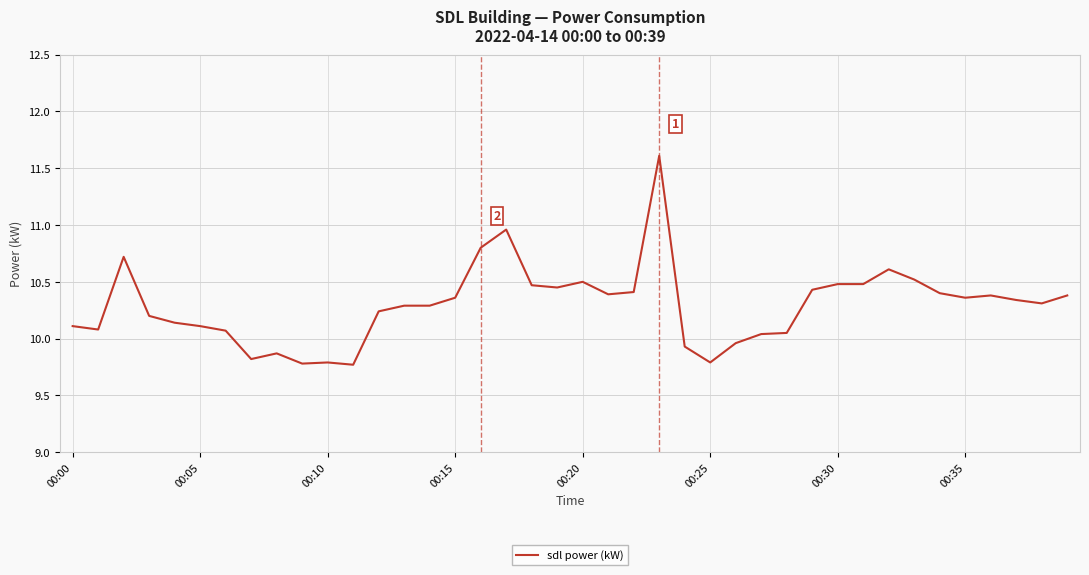

What is the difference between the maximum and minimum values?

1.8